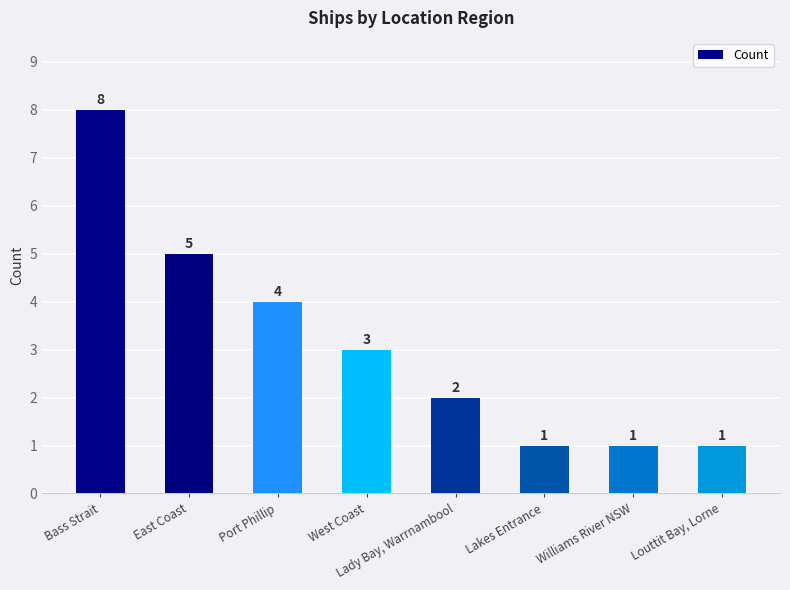

What position from the left is Louttit Bay, Lorne?

8